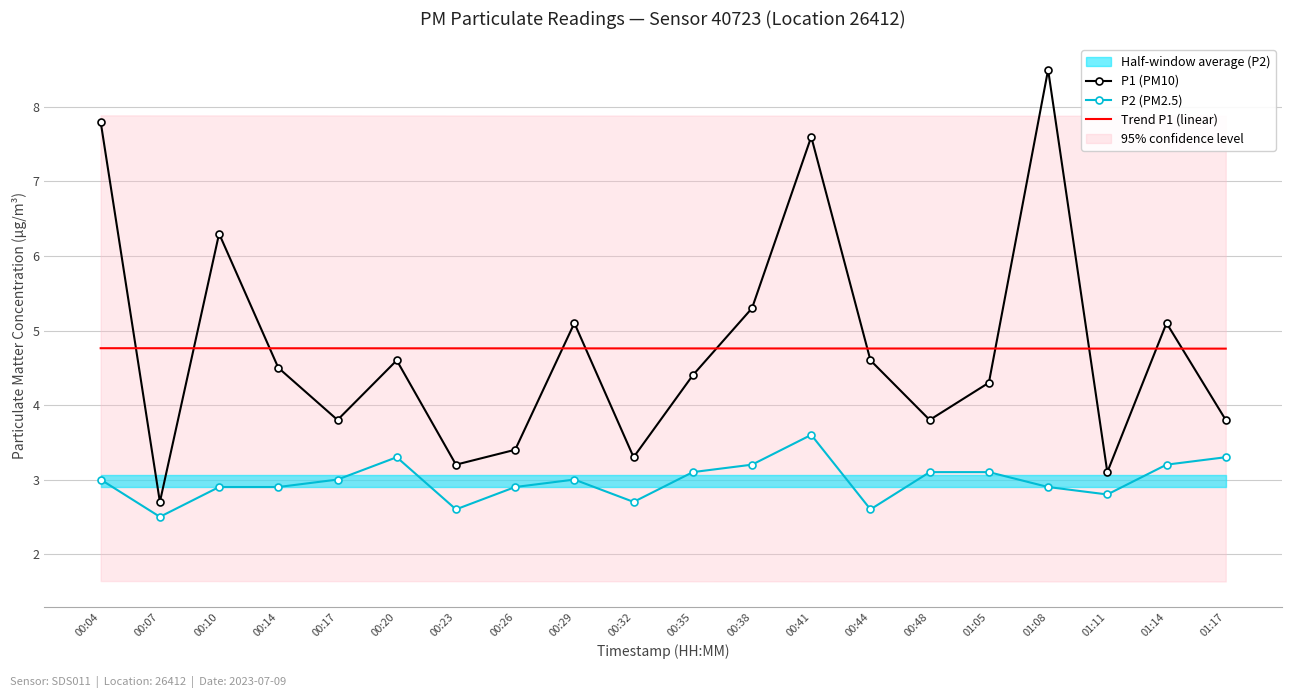

What is the difference between the highest and lowest values at 01:17?

1.5